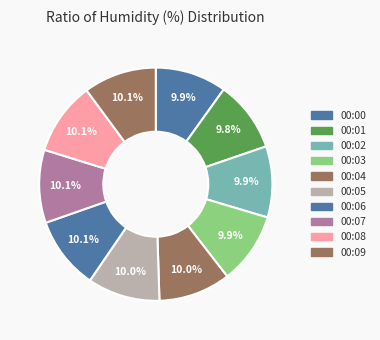

True or false: 00:00 accounts for 10% of the total.

True